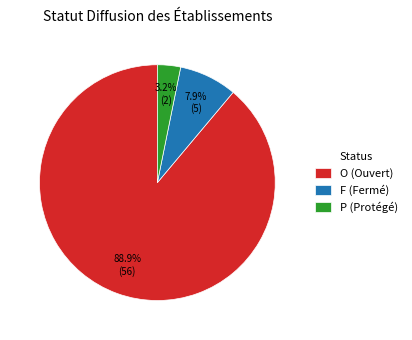

Which has a higher value, O or P?

O